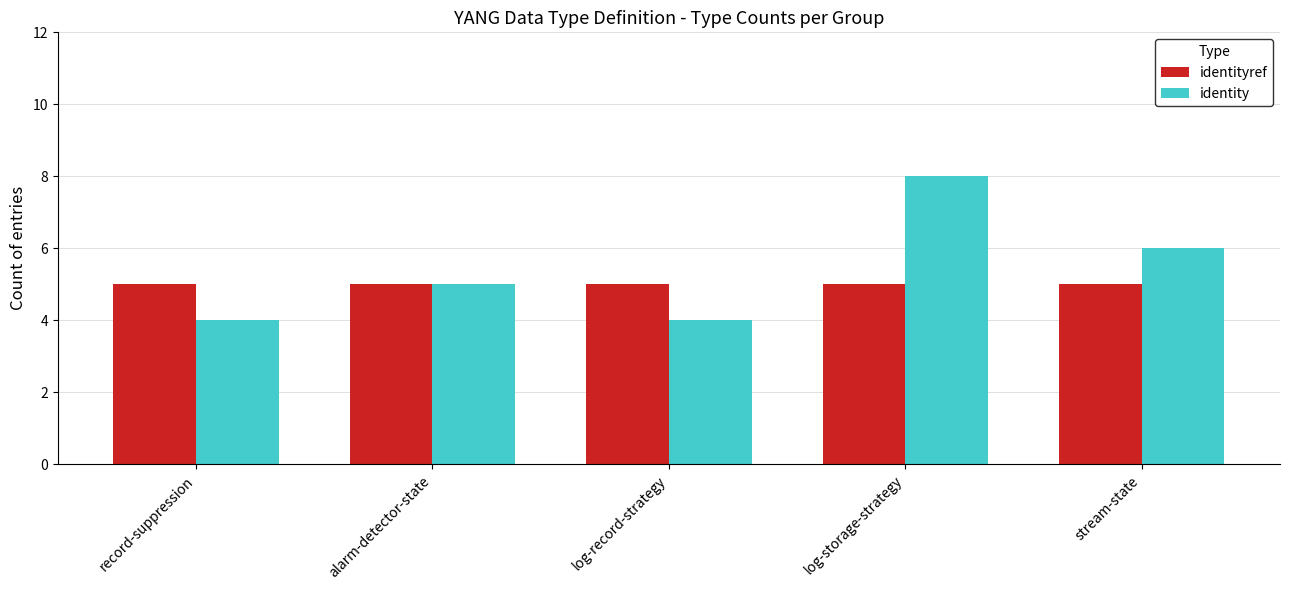

What is the minimum value for identity?

4